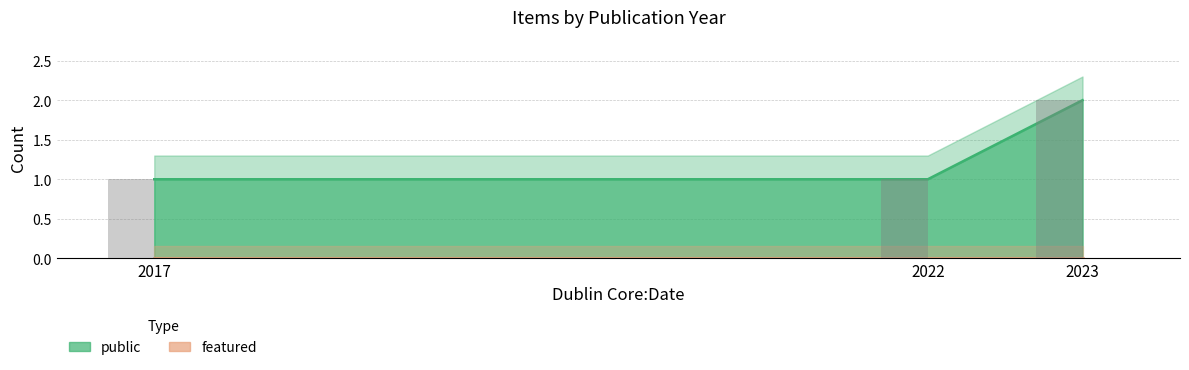

Which label corresponds to the largest value in the chart?

2023